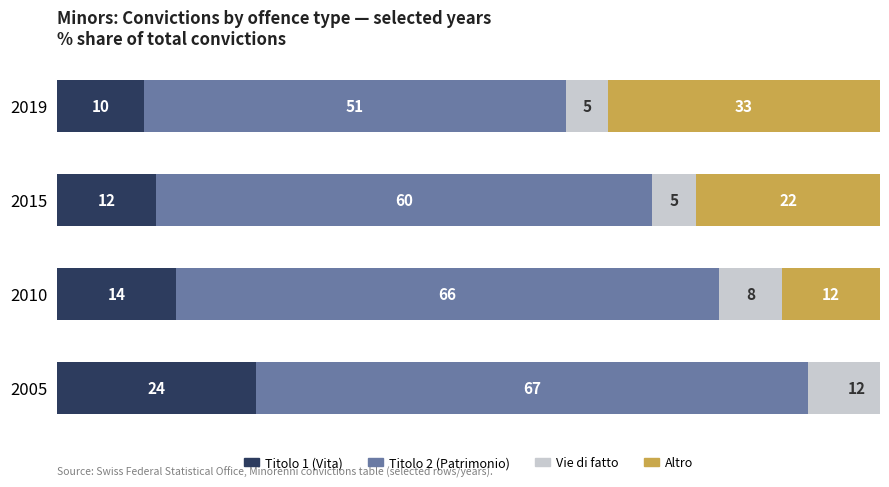

What is the average value of the Vie di fatto series?

7.5